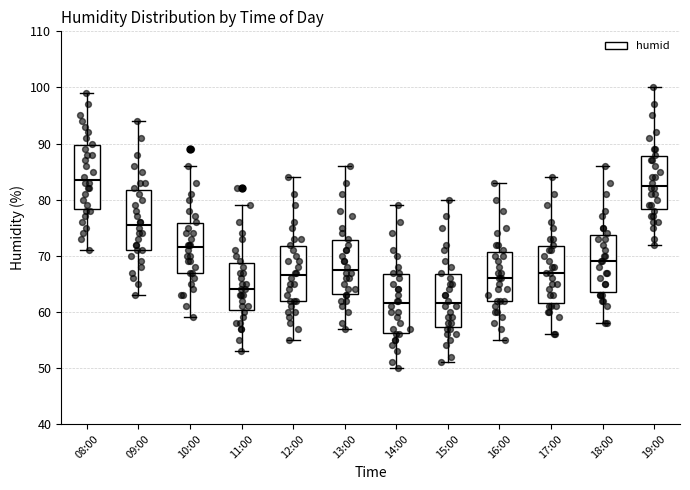

Where does the lower whisker of the box for 16:00 end on the y-axis? The values are not printed on the chart, so give them approximately, as read against the axis.

55